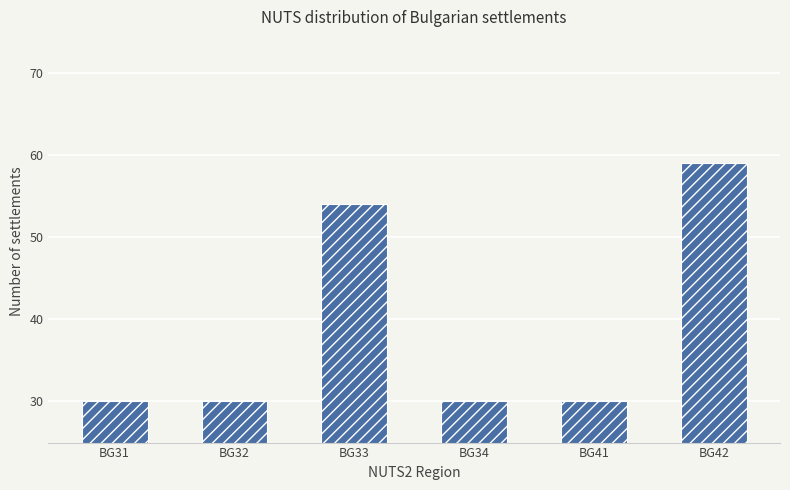

Are the bars grouped side by side (vs. stacked)?

No